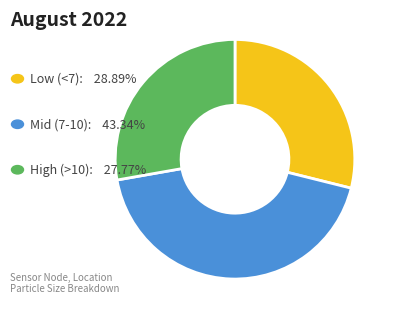

Is there any slice that represents more than half of the pie?

No